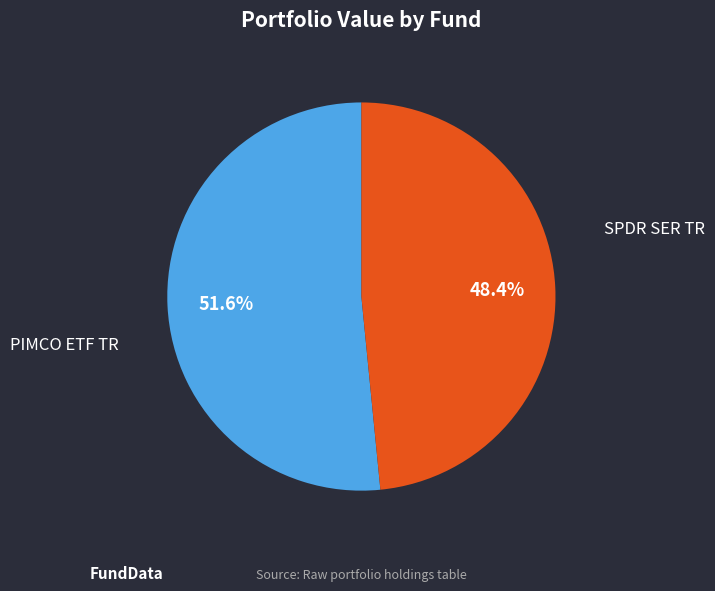

Approximately how many times larger is the value at SPDR SER TR compared to PIMCO ETF TR?

1.1